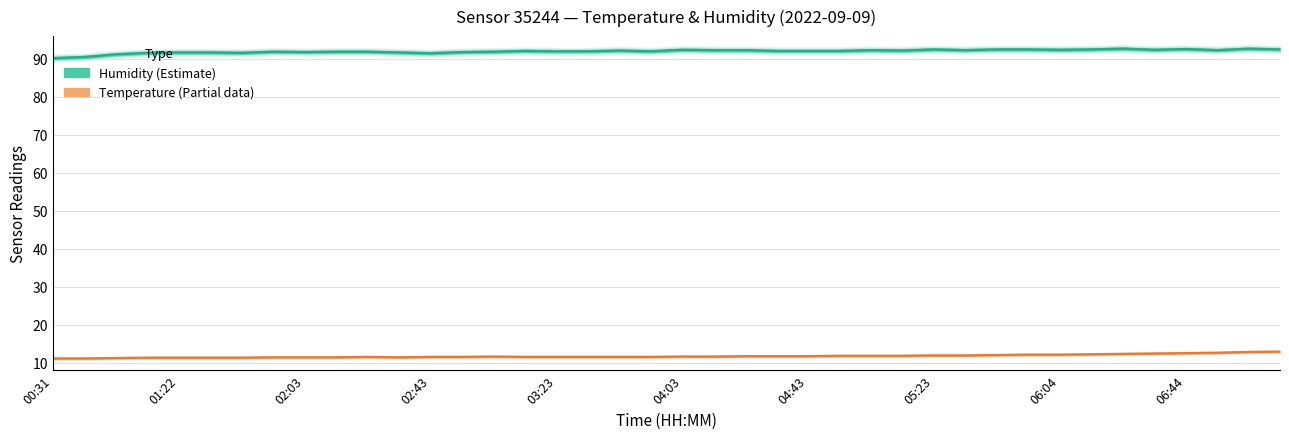

Which series has the largest range (max minus min)?

Humidity (Estimate)